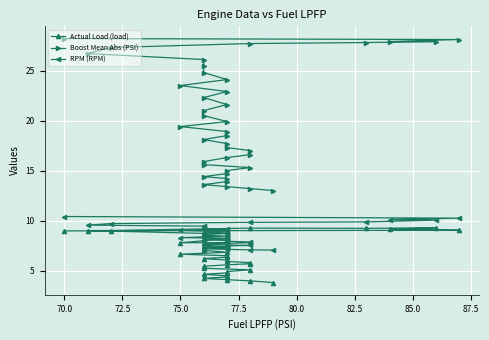

At which label does Boost Mean Abs (PSI) first exceed 19?

75.0